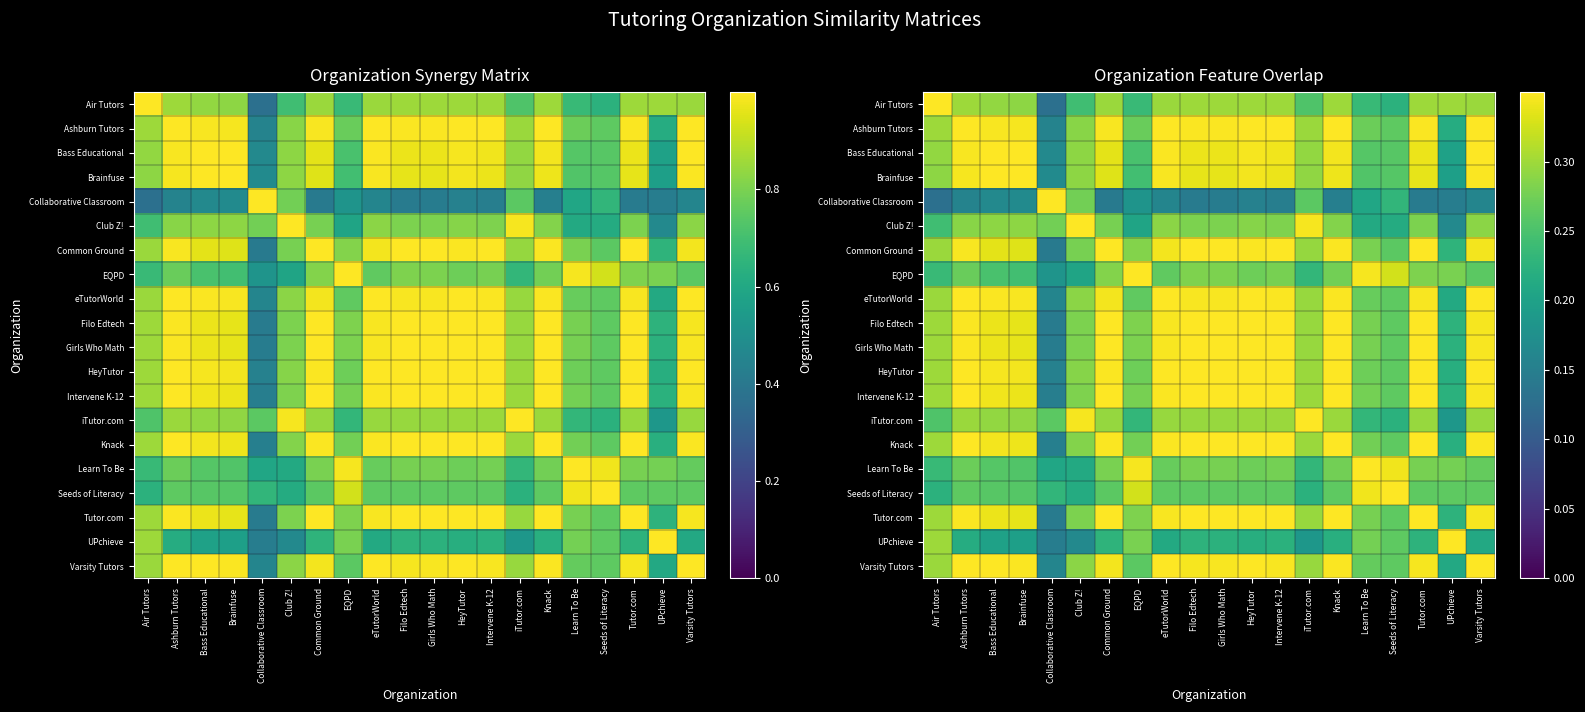

Between Girls Who Math and Varsity Tutors, which is larger?

Girls Who Math